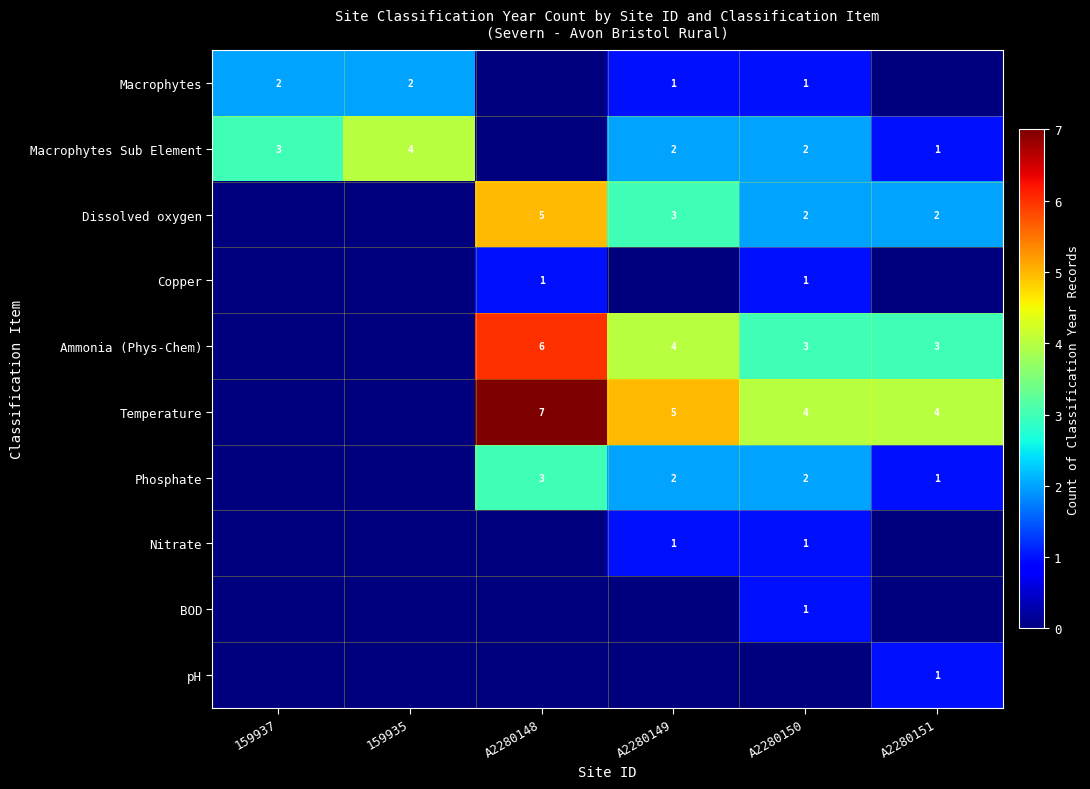

The Macrophytes series shows 2 at A2280149. True or false?

False